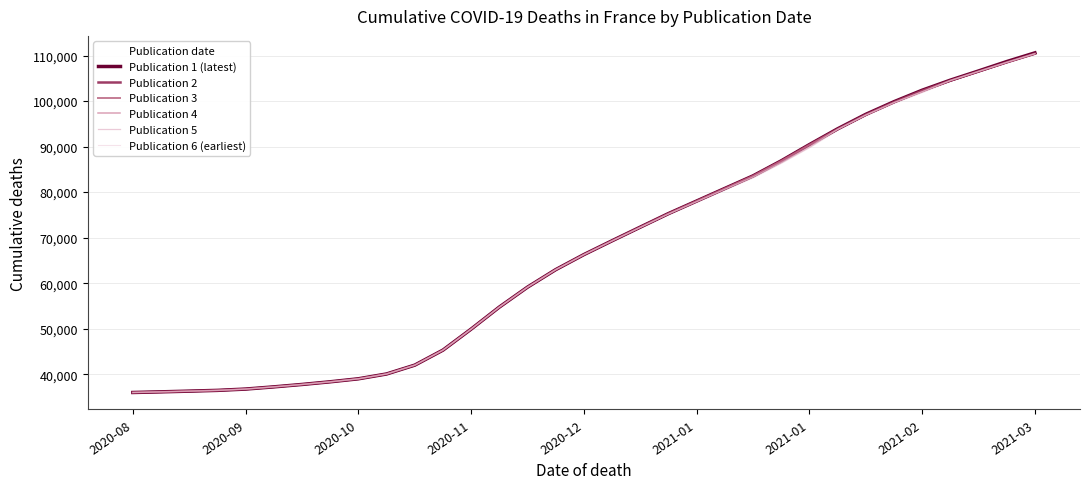

What are all the series names shown in the legend?

Publication 1 (latest), Publication 2, Publication 3, Publication 4, Publication 5, Publication 6 (earliest)